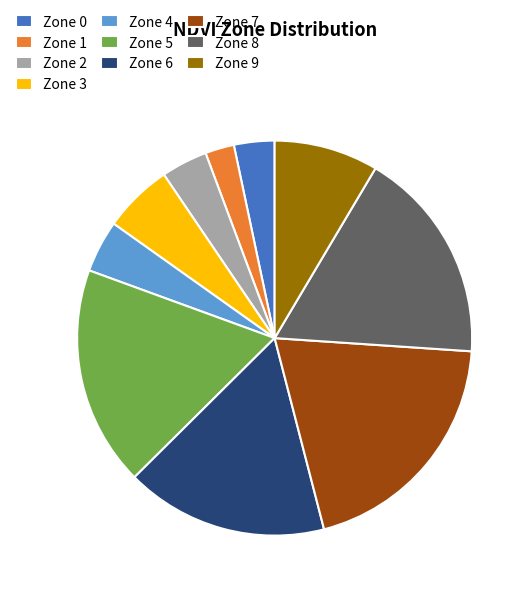

Approximately how many times larger is the value at Zone 7 compared to Zone 4?

4.7